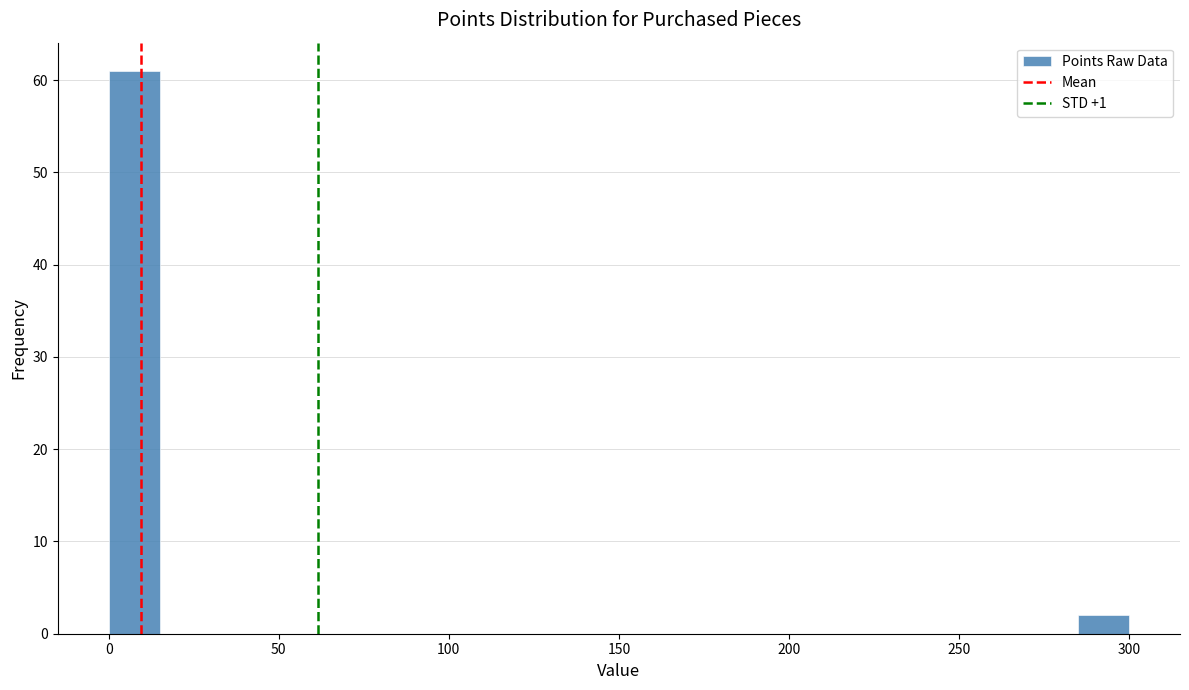

Around what value on the x-axis is the tallest bar? Give the approximate position of its centre, as read against the axis.

10